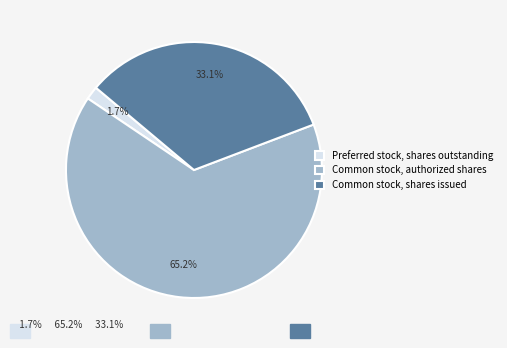

To the nearest percent, what is the average slice percentage?

33%